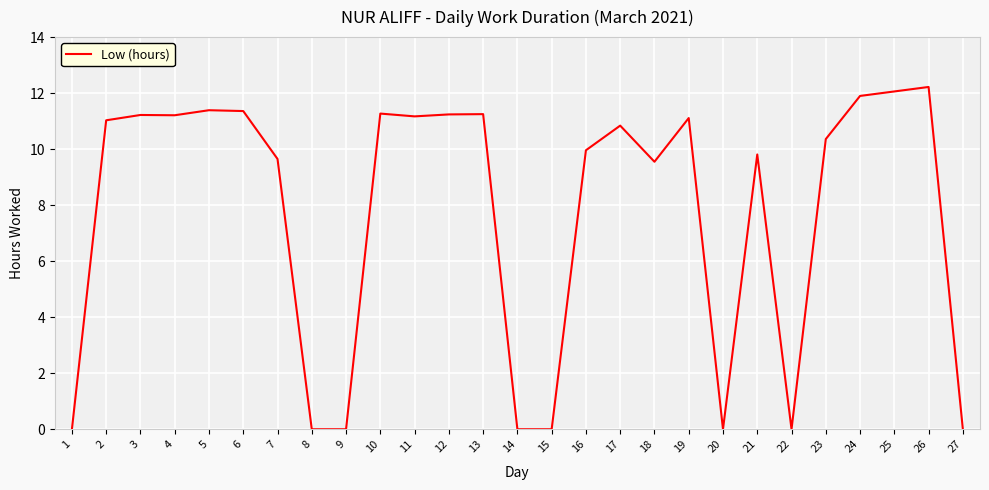

At which label does the data first exceed 10?

2